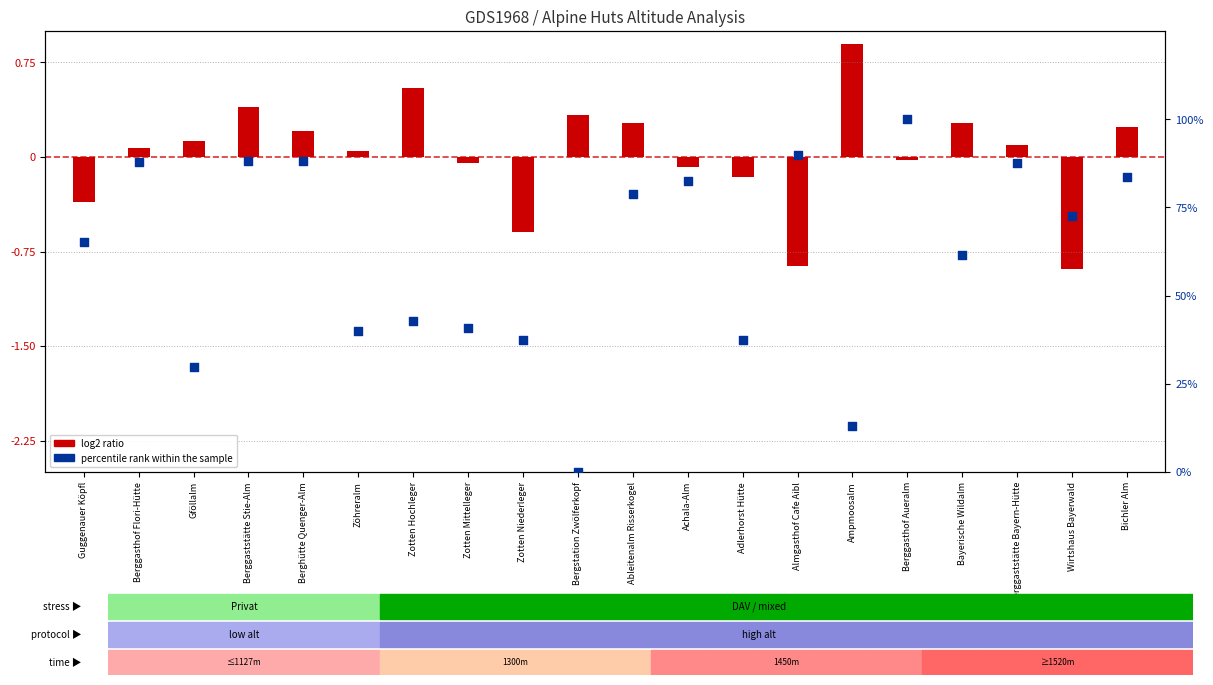

At how many categories does at least one series exceed 44?

12